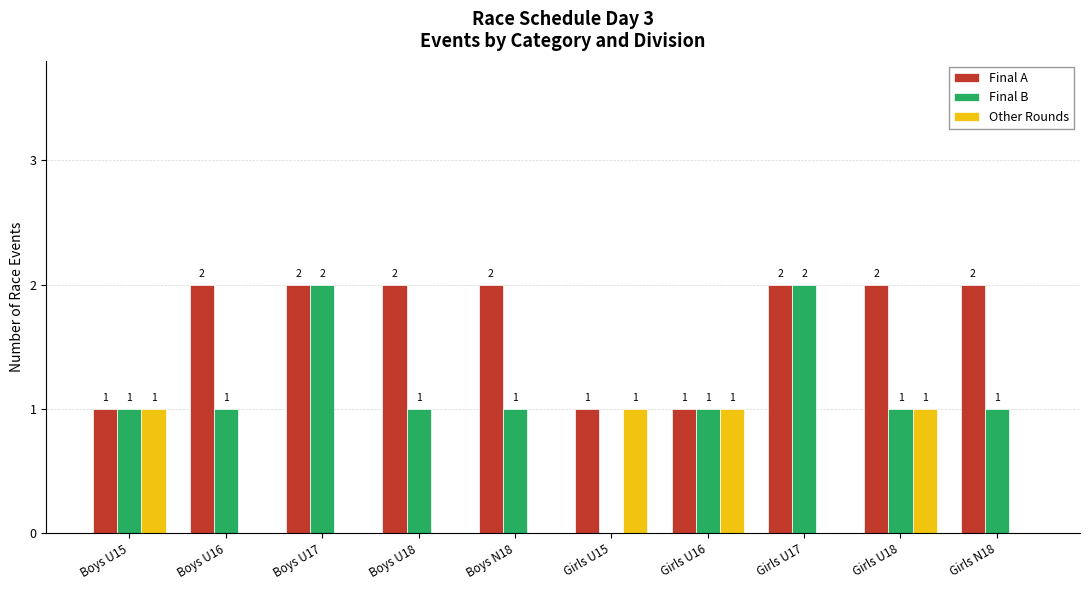

Are the bars grouped side by side (vs. stacked)?

Yes